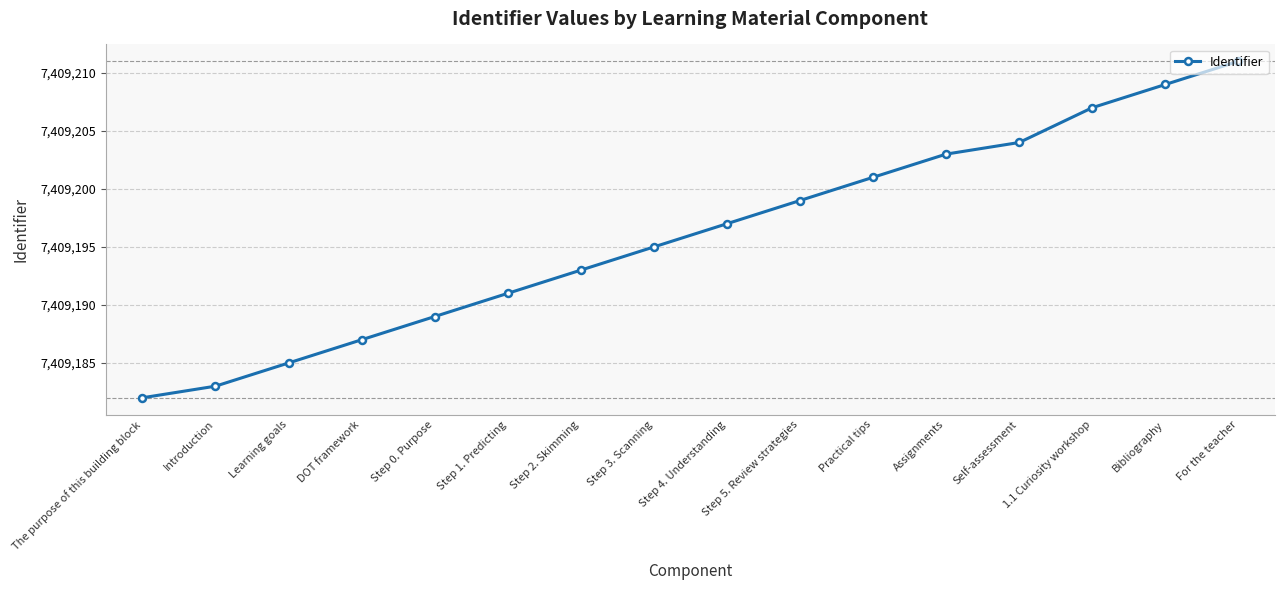

Which label corresponds to the smallest value in the chart?

The purpose of this building block